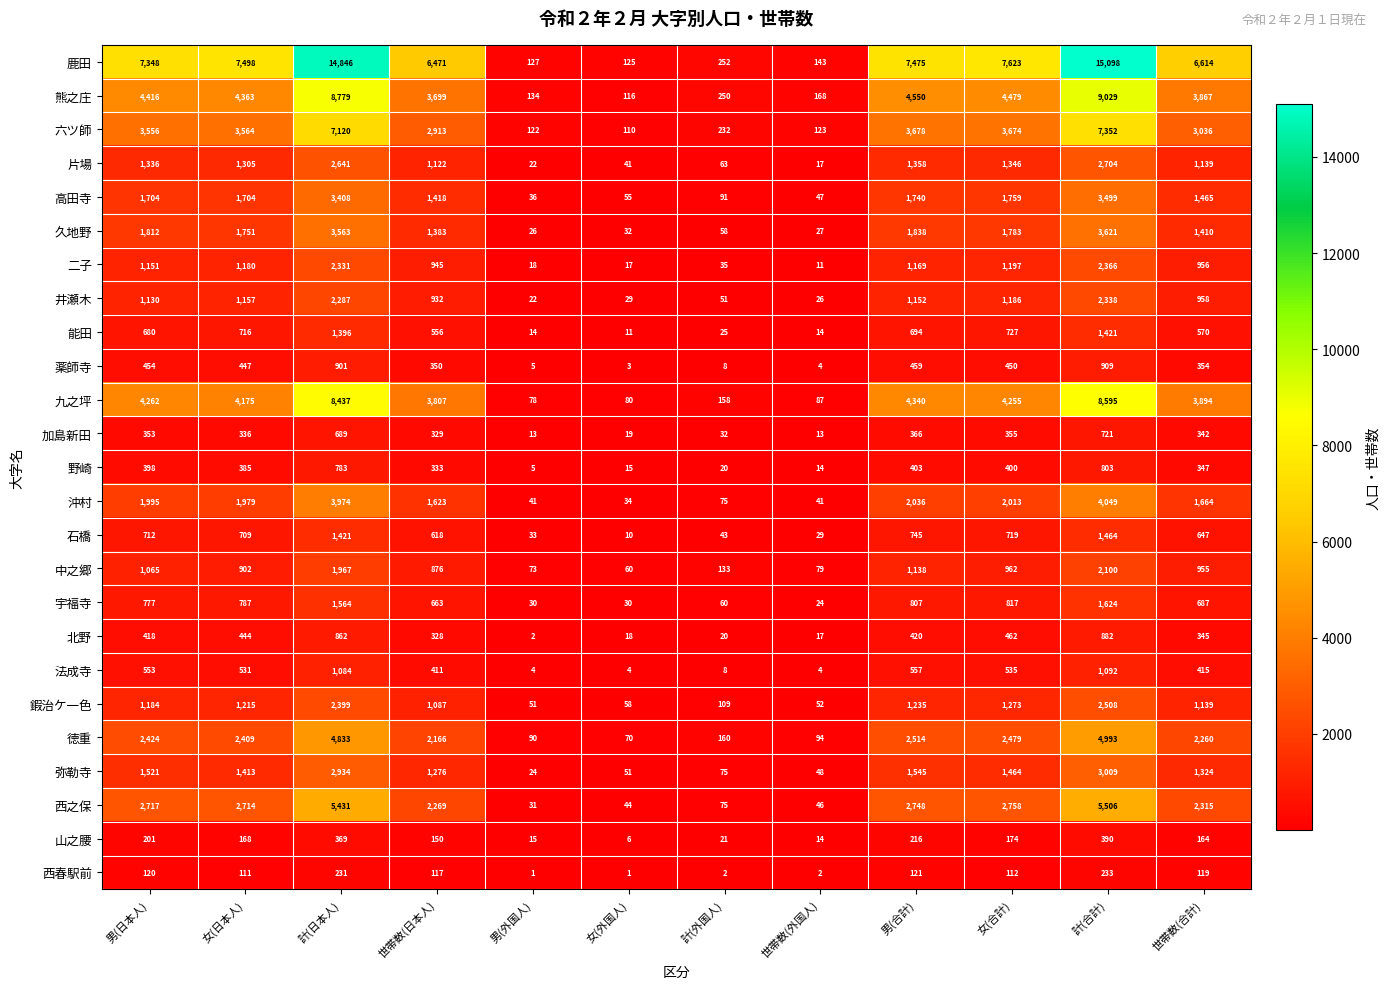

True or false: 山之腰 has a value of 28 at 計(外国人).

False